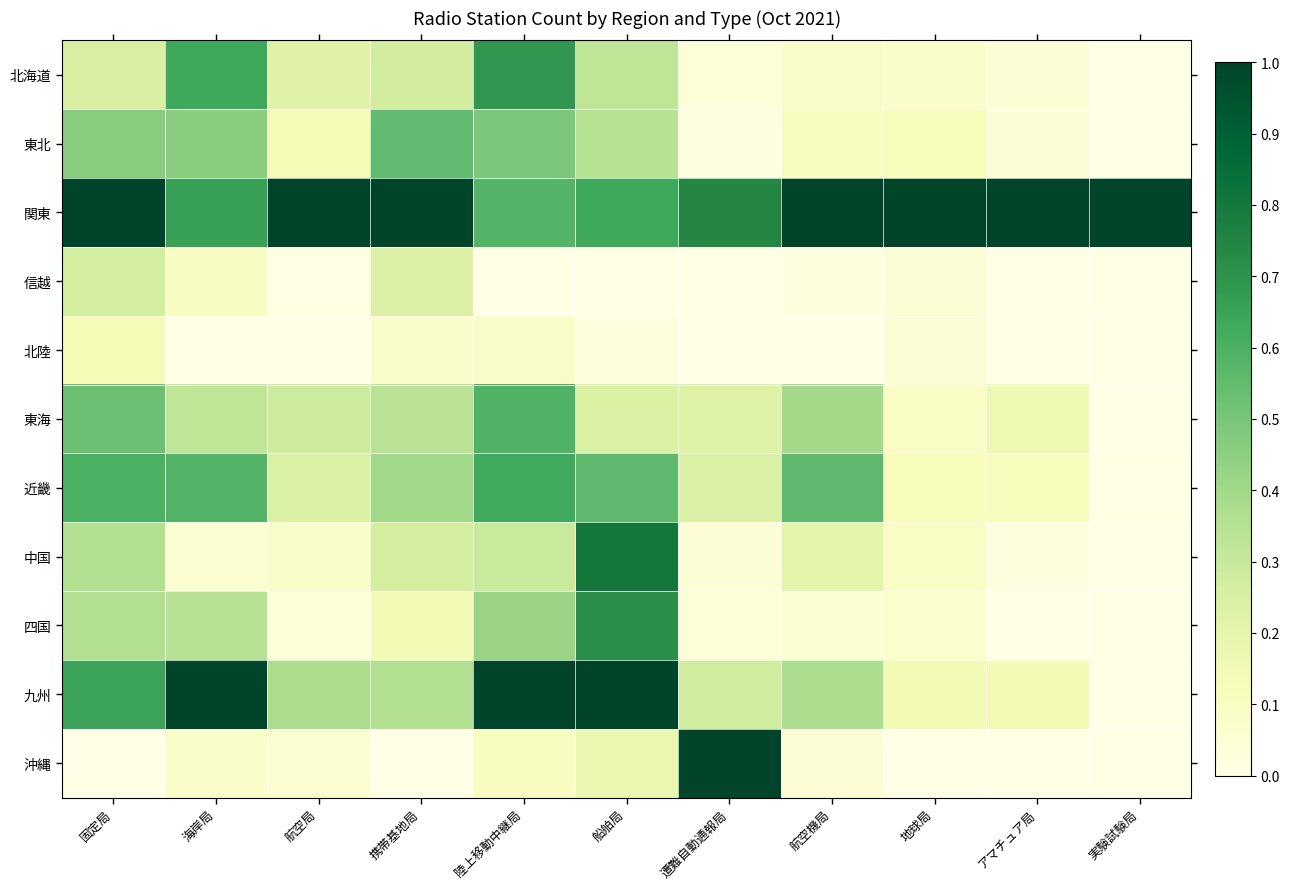

How many distinct data groups are displayed?

11